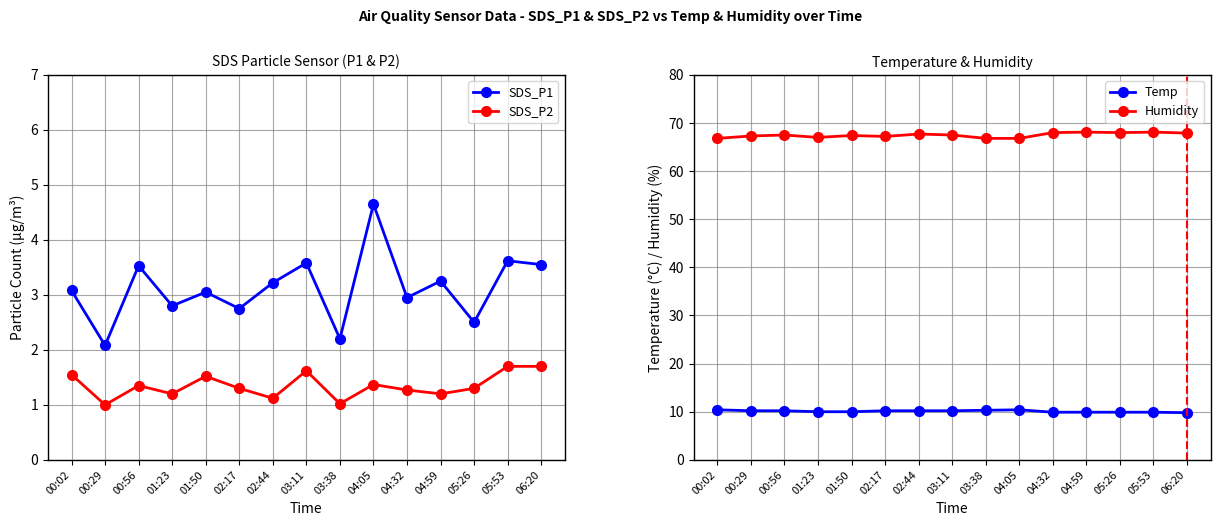

True or false: Temp and Humidity intersect in this chart.

False